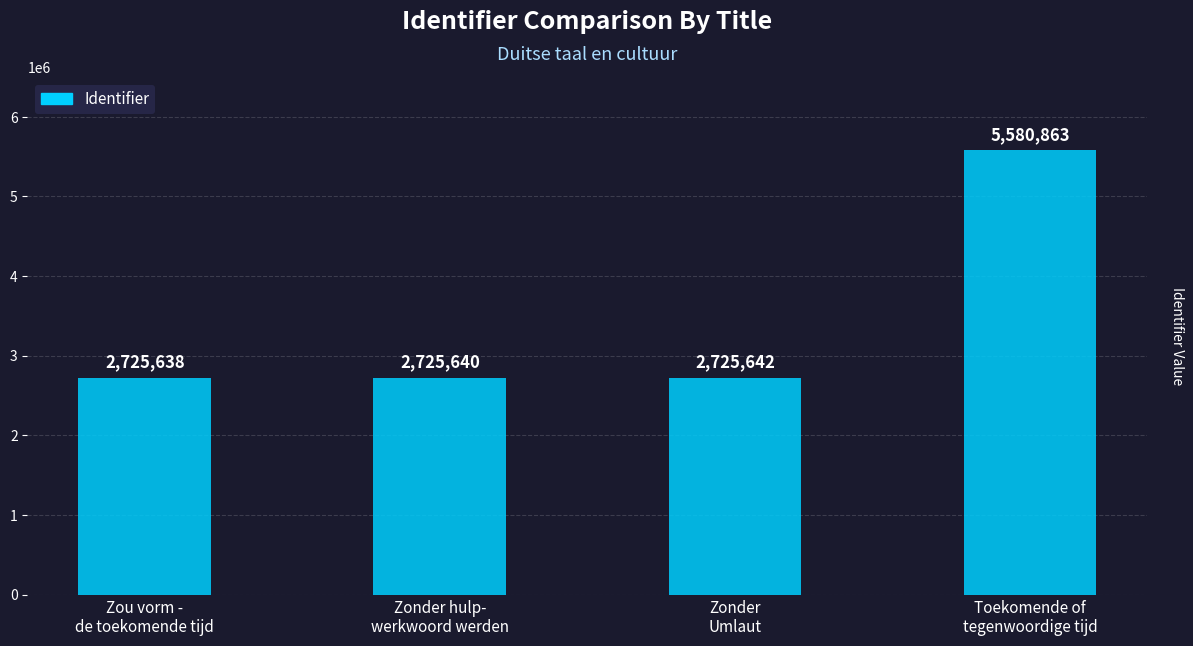

How many distinct data groups are displayed?

1